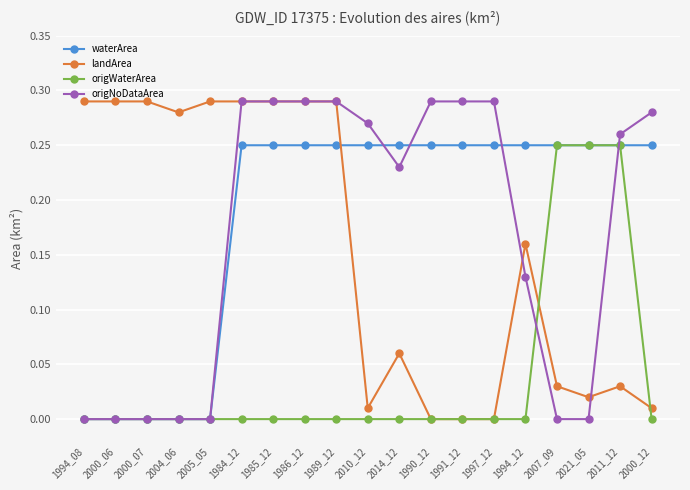

What position from the right is 2014_12?

9